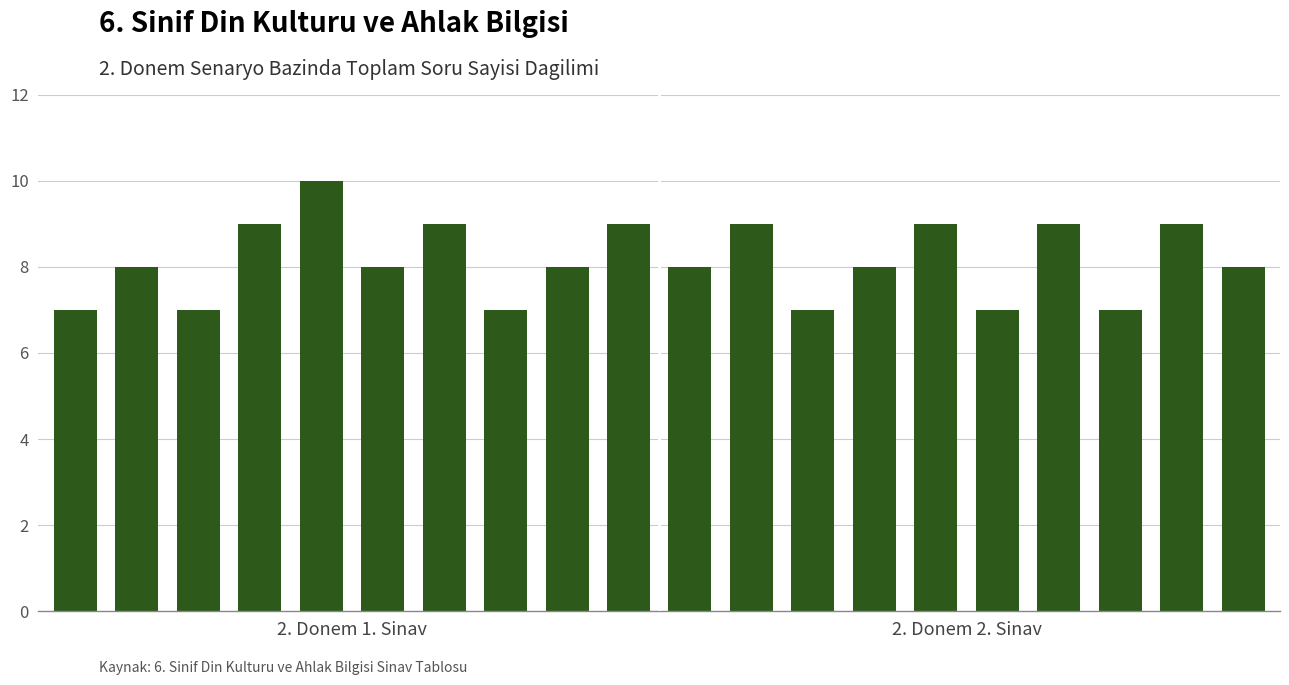

What is the difference between the maximum and minimum values?

3